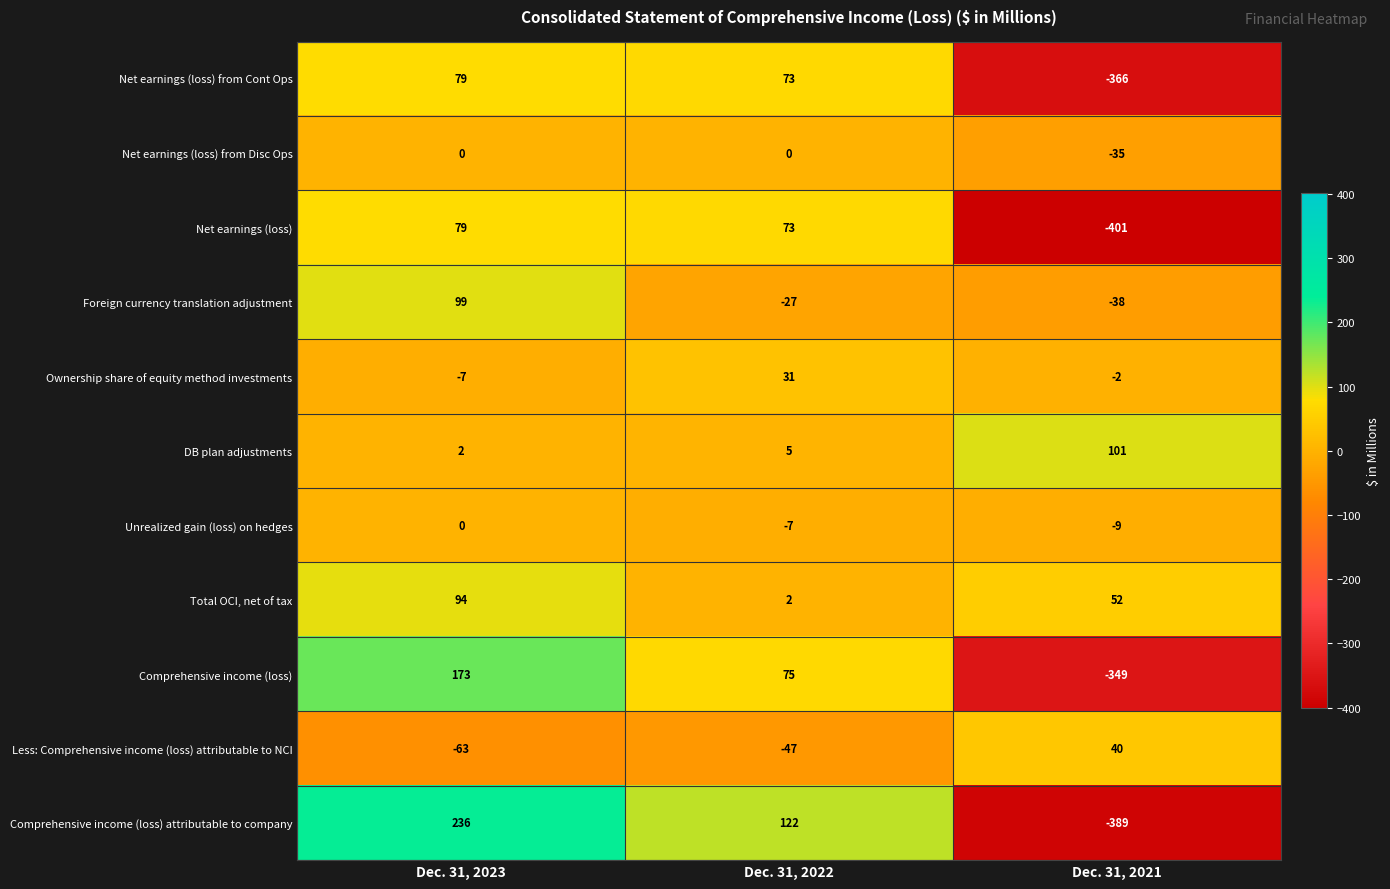

True or false: Unrealized gain (loss) on hedges has a value of -7 at Dec. 31, 2022.

True